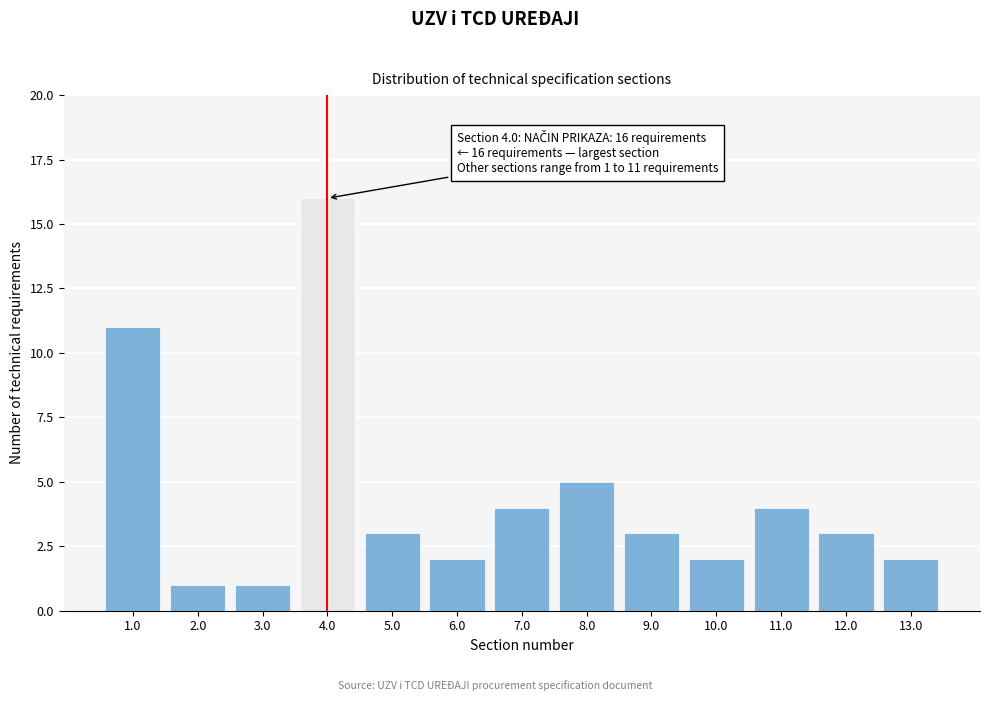

Reading left to right, transcribe all the data shown in this chart.

1.0=11	2.0=1	3.0=1	4.0=16	5.0=3	6.0=2	7.0=4	8.0=5	9.0=3	10.0=2	11.0=4	12.0=3	13.0=2